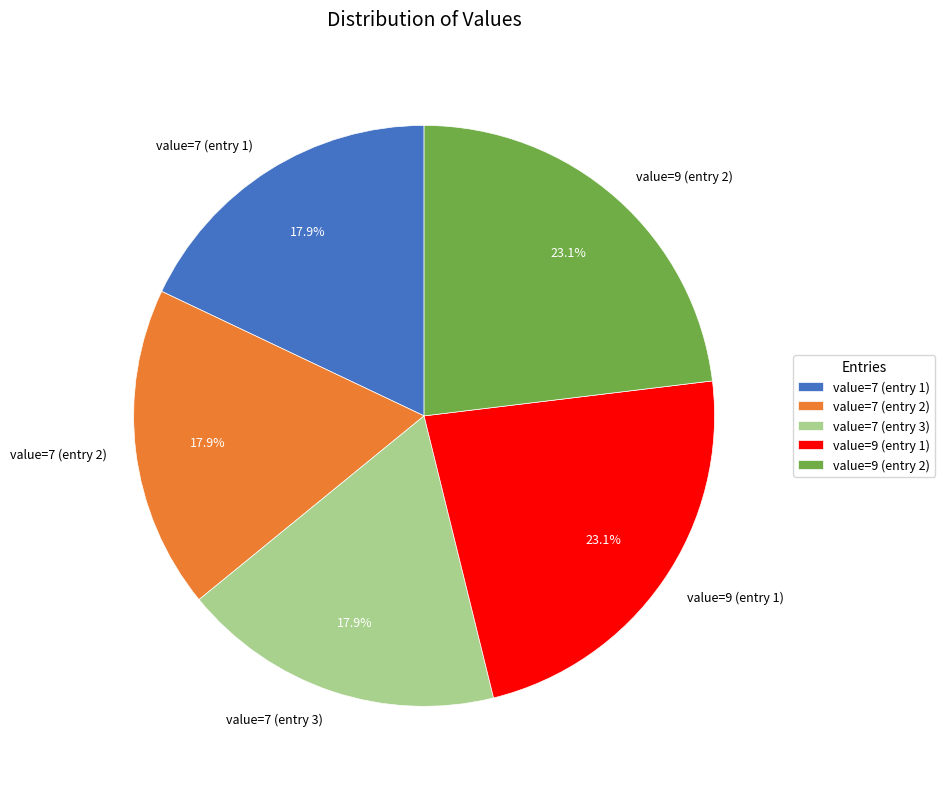

Does value=7 (entry 2) represent more than half of the total?

No